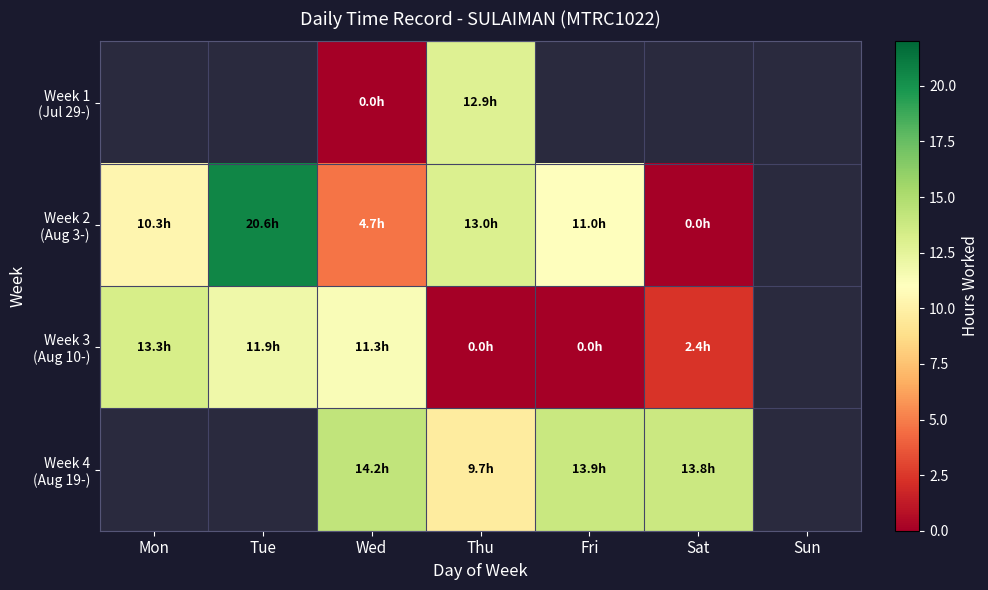

At which category is the sum across all series the highest?

Thu